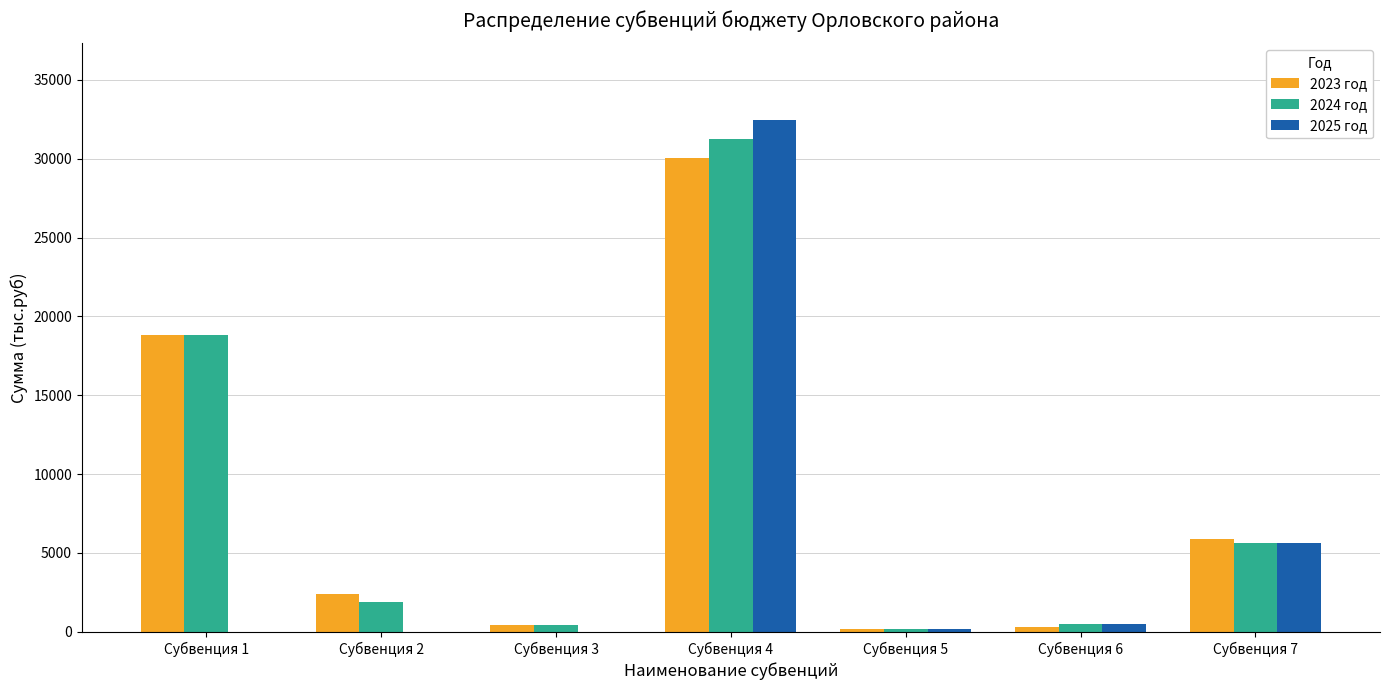

True or false: 2025 год has a value of 193.9 at Субвенция 5.

True